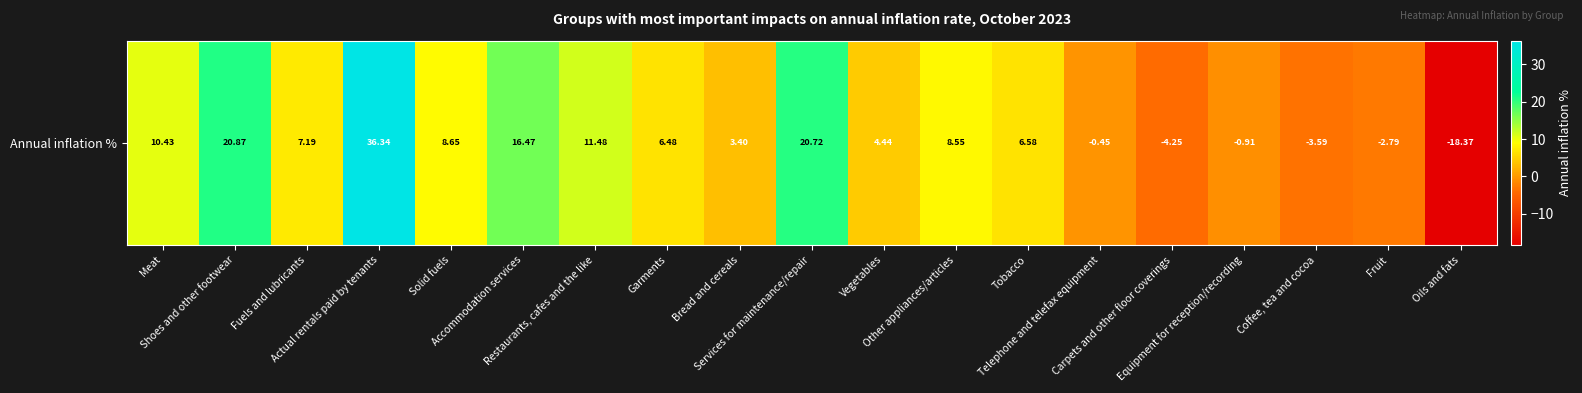

What is the sum of all values?

131.3